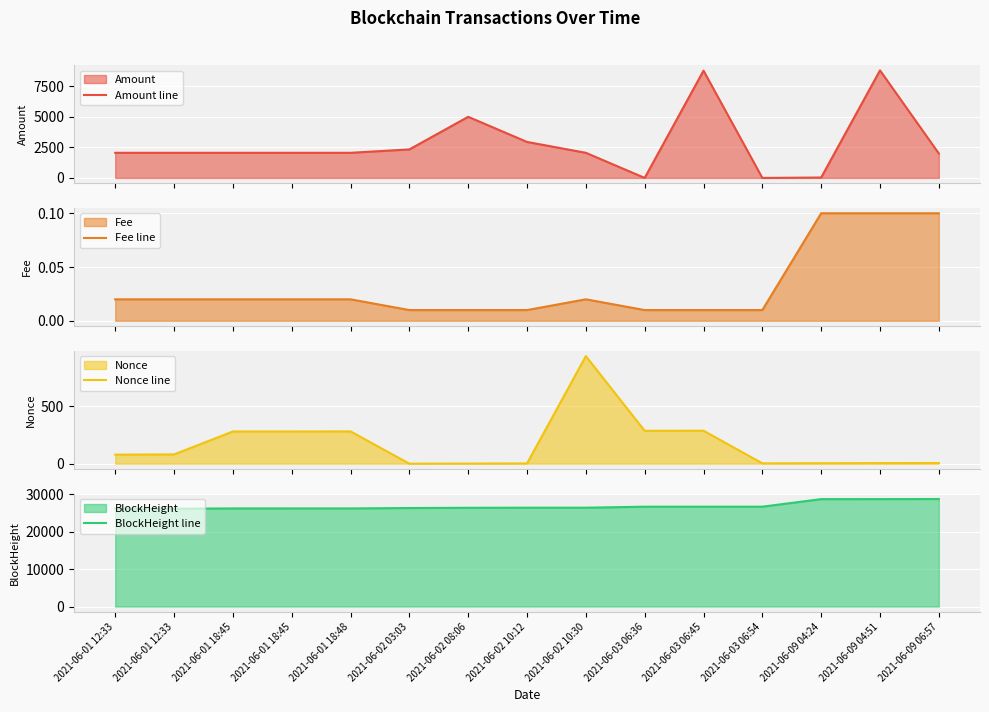

List the series in order of their peak value, highest first.

BlockHeight line, Amount line, Nonce line, Fee line